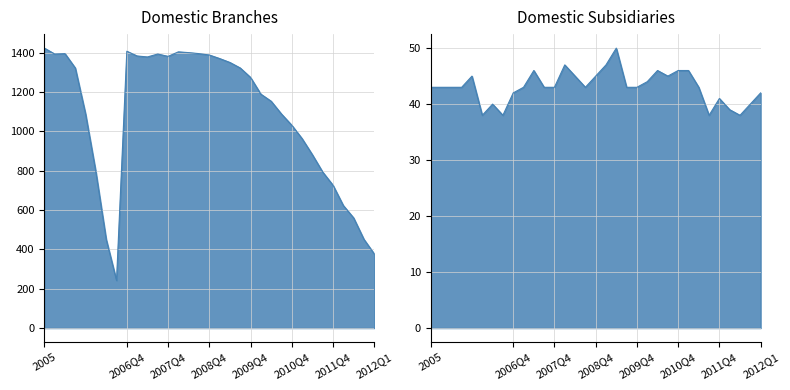

Which series has the largest total across all categories?

domestic_branches